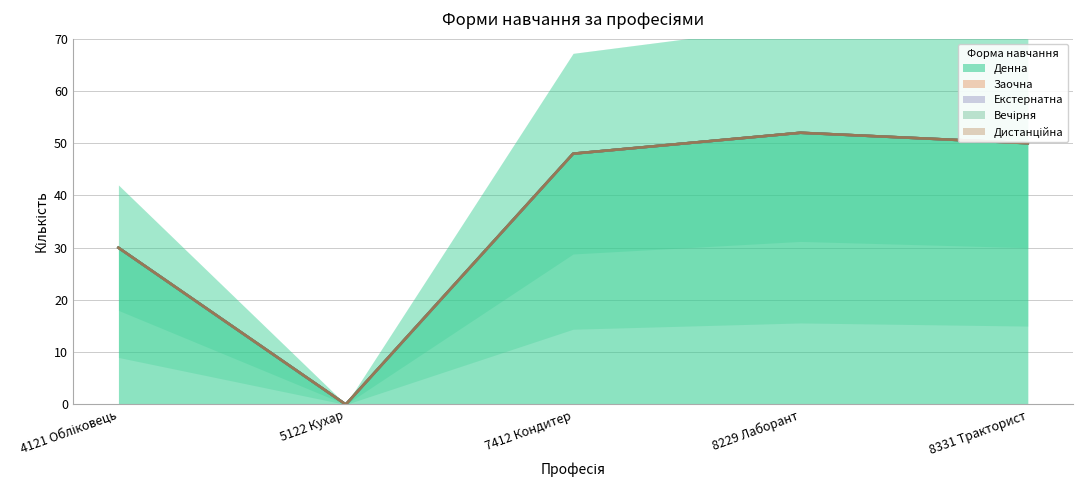

Reading left to right, extract all data points from this chart.

Денна: 4121 Обліковець=30	5122 Кухар=0	7412 Кондитер=48	8229 Лаборант=52	8331 Тракторист=50
Заочна: 4121 Обліковець=0	5122 Кухар=0	7412 Кондитер=0	8229 Лаборант=0	8331 Тракторист=0
Екстернатна: 4121 Обліковець=0	5122 Кухар=0	7412 Кондитер=0	8229 Лаборант=0	8331 Тракторист=0
Вечірня: 4121 Обліковець=0	5122 Кухар=0	7412 Кондитер=0	8229 Лаборант=0	8331 Тракторист=0
Дистанційна: 4121 Обліковець=0	5122 Кухар=0	7412 Кондитер=0	8229 Лаборант=0	8331 Тракторист=0